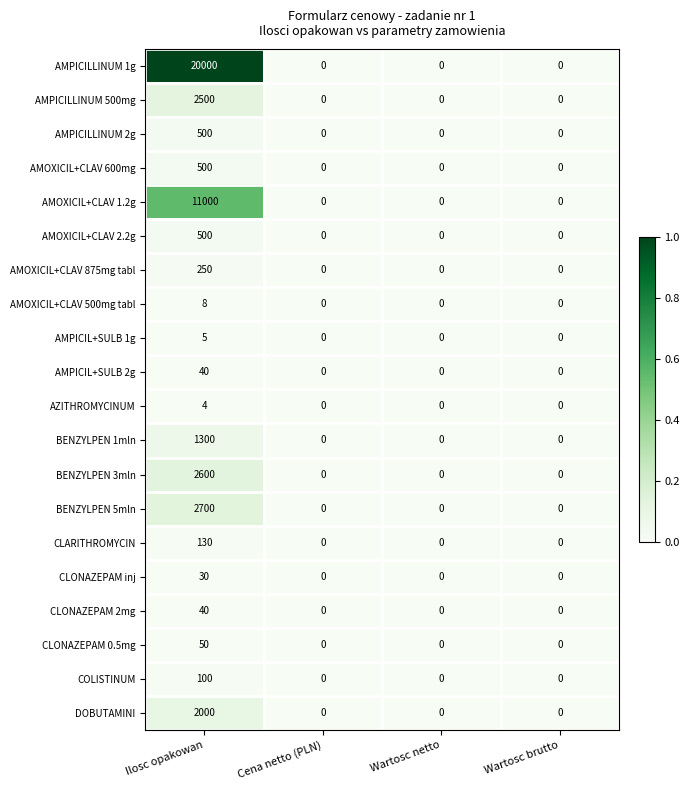

Which label corresponds to the largest value in the chart?

Ilosc opakowan